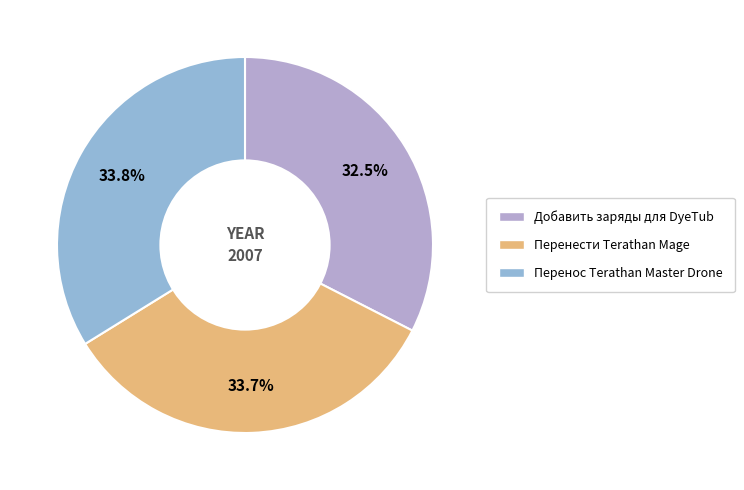

Is there any slice that represents more than half of the pie?

No